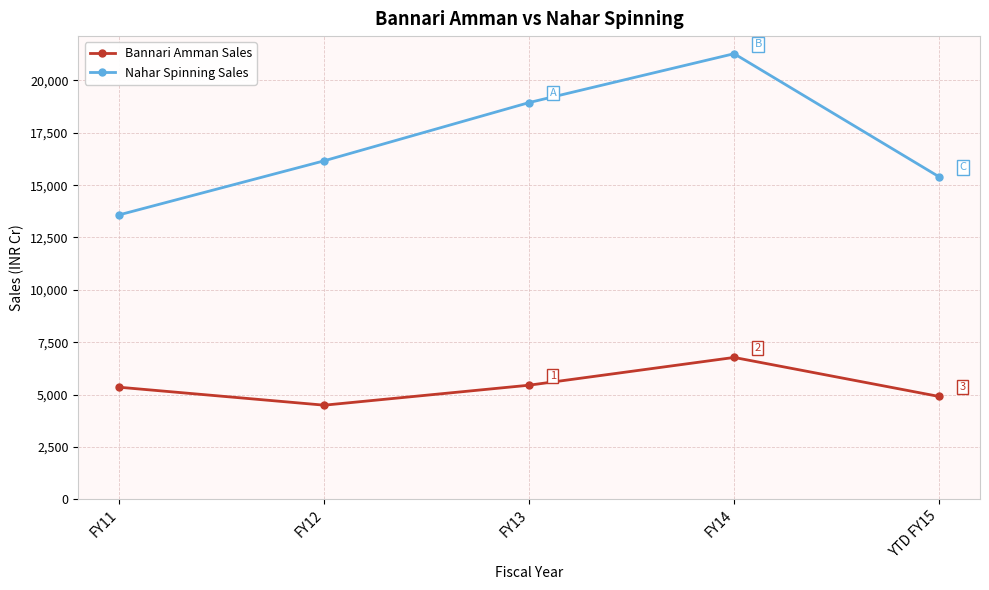

Where is Nahar Spinning Sales nearest to the value 17430?

FY12